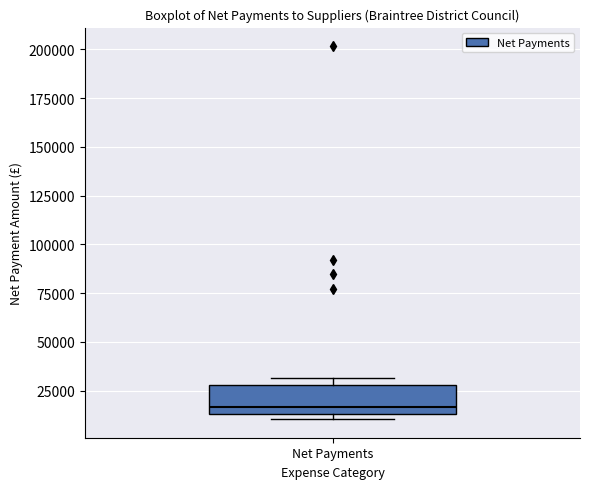

Where is the upper edge of the box for Net Payments on the y-axis? The values are not printed on the chart, so give them approximately, as read against the axis.

30000